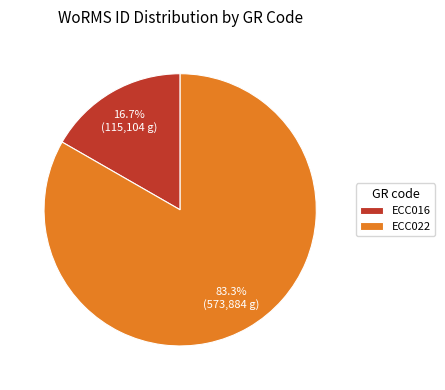

Do ECC016 and ECC022 together represent more than half of the pie?

Yes